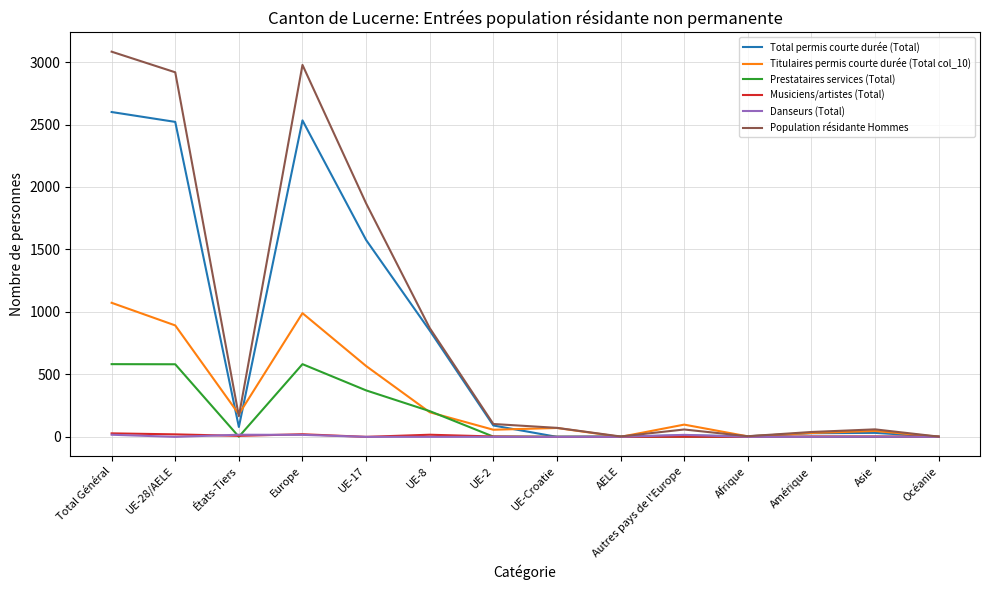

True or false: Population résidante Hommes has a value of 1560 at Total Général.

False